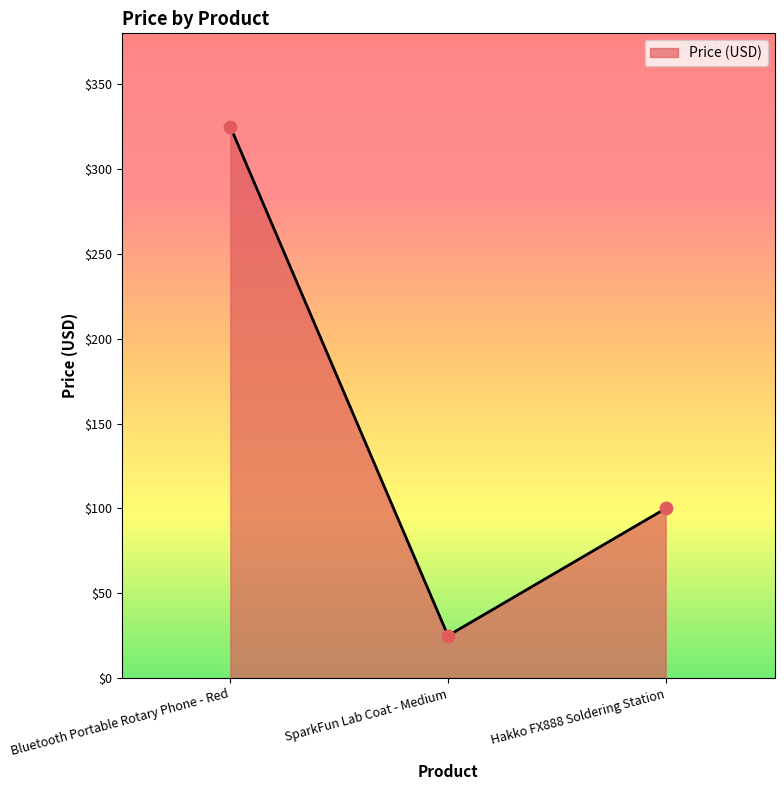

Between SparkFun Lab Coat - Medium and Bluetooth Portable Rotary Phone - Red, which is larger?

Bluetooth Portable Rotary Phone - Red